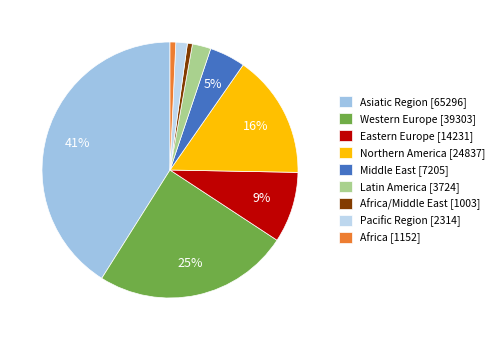

Count the number of slices in the pie.

9